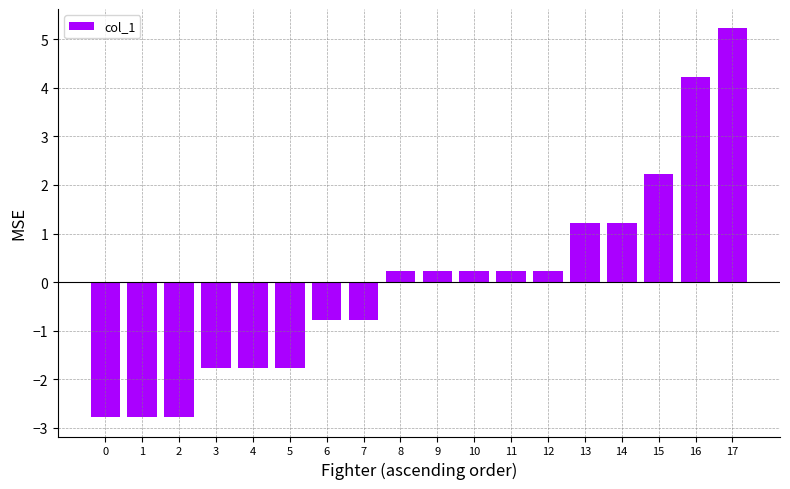

What is the maximum value shown in the chart?

5.2